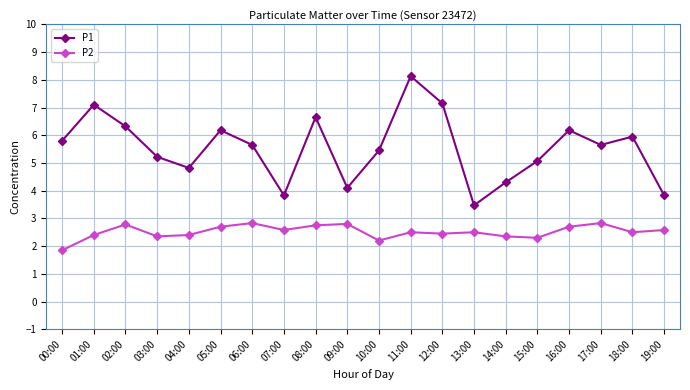

What is the difference between the highest and lowest values at 11:00?

5.6